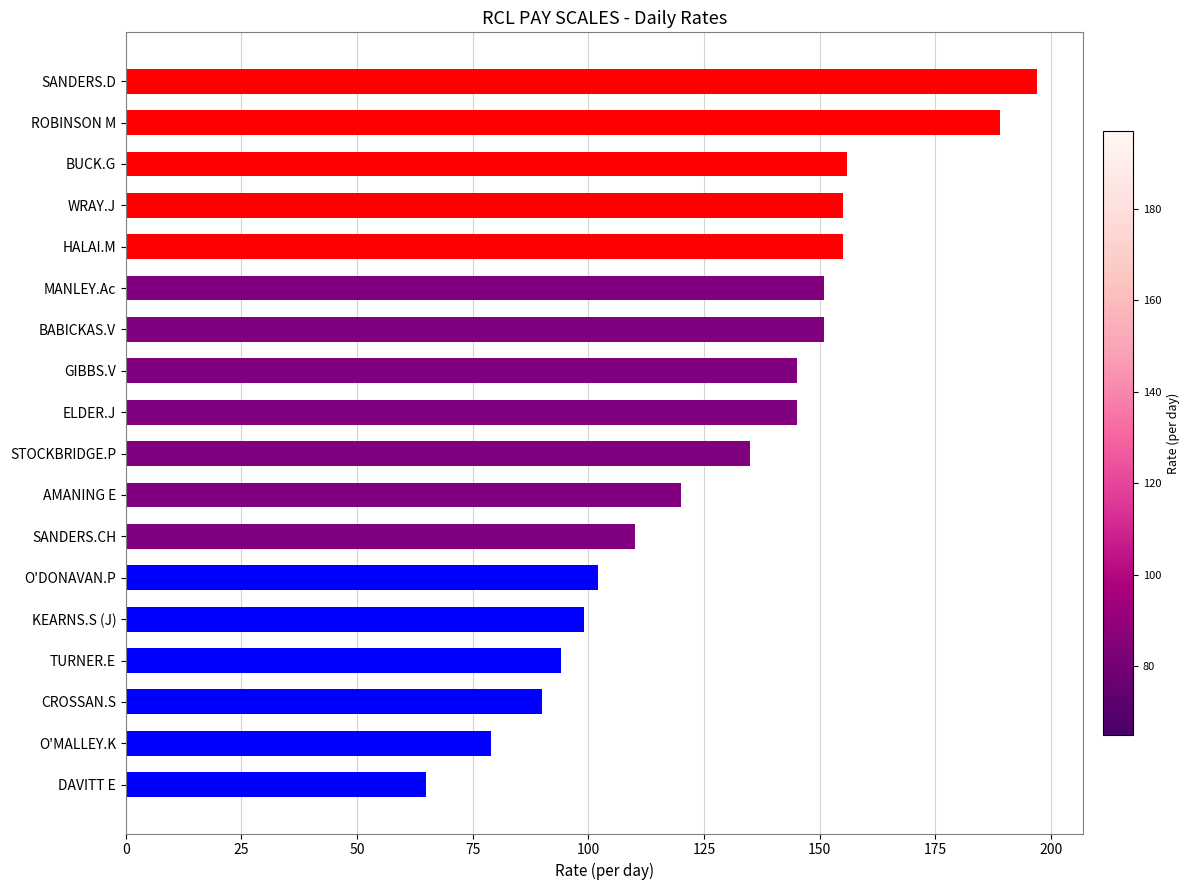

What is the difference between the maximum and second lowest values?

118